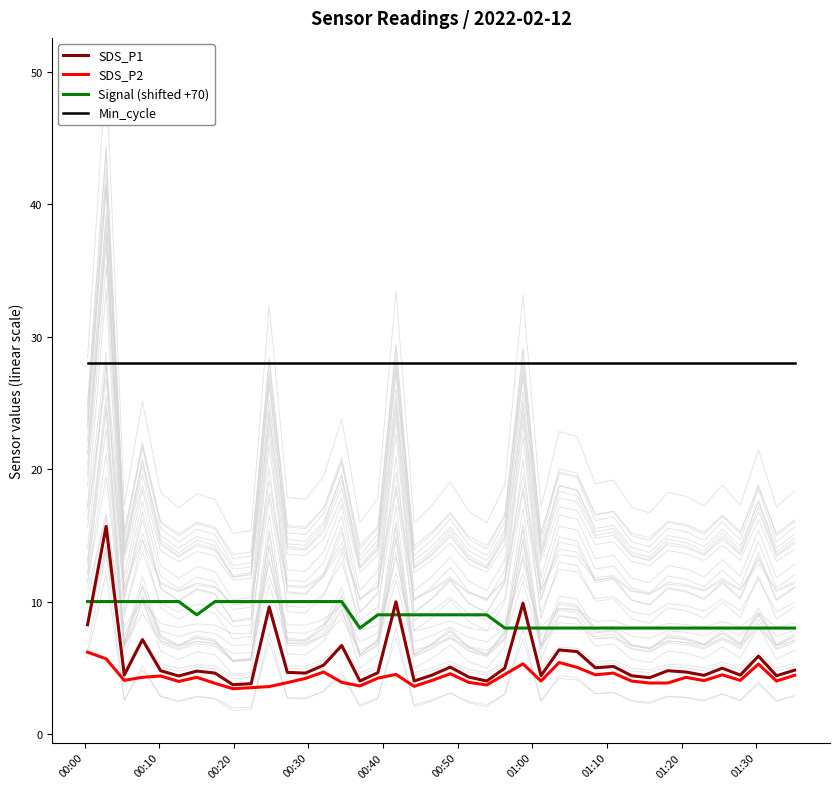

True or false: Min_cycle and SDS_P2 intersect in this chart.

False